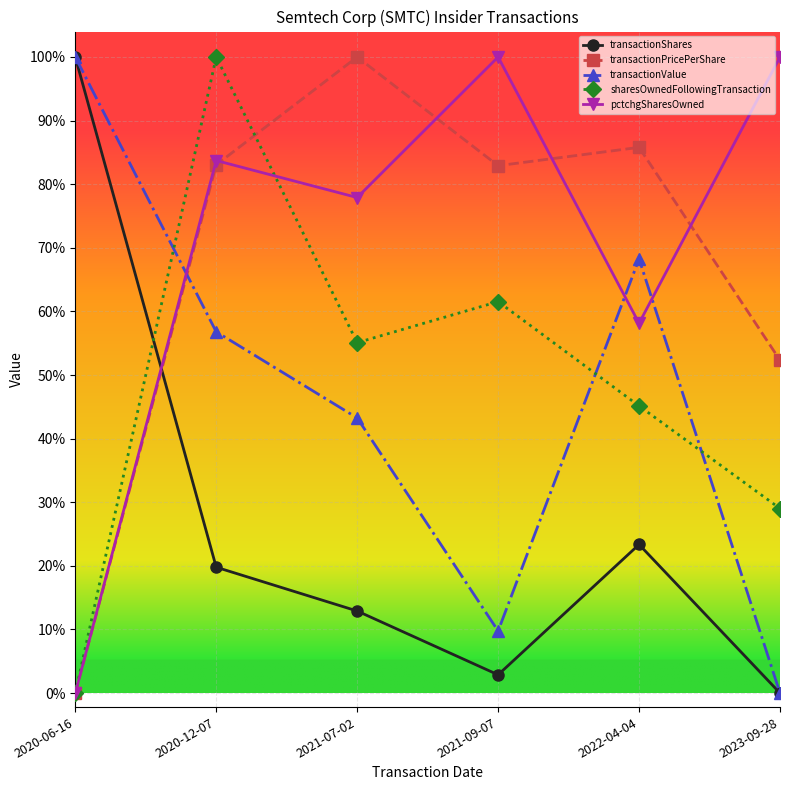

At which category does transactionPricePerShare reach its first local valley?

2021-09-07